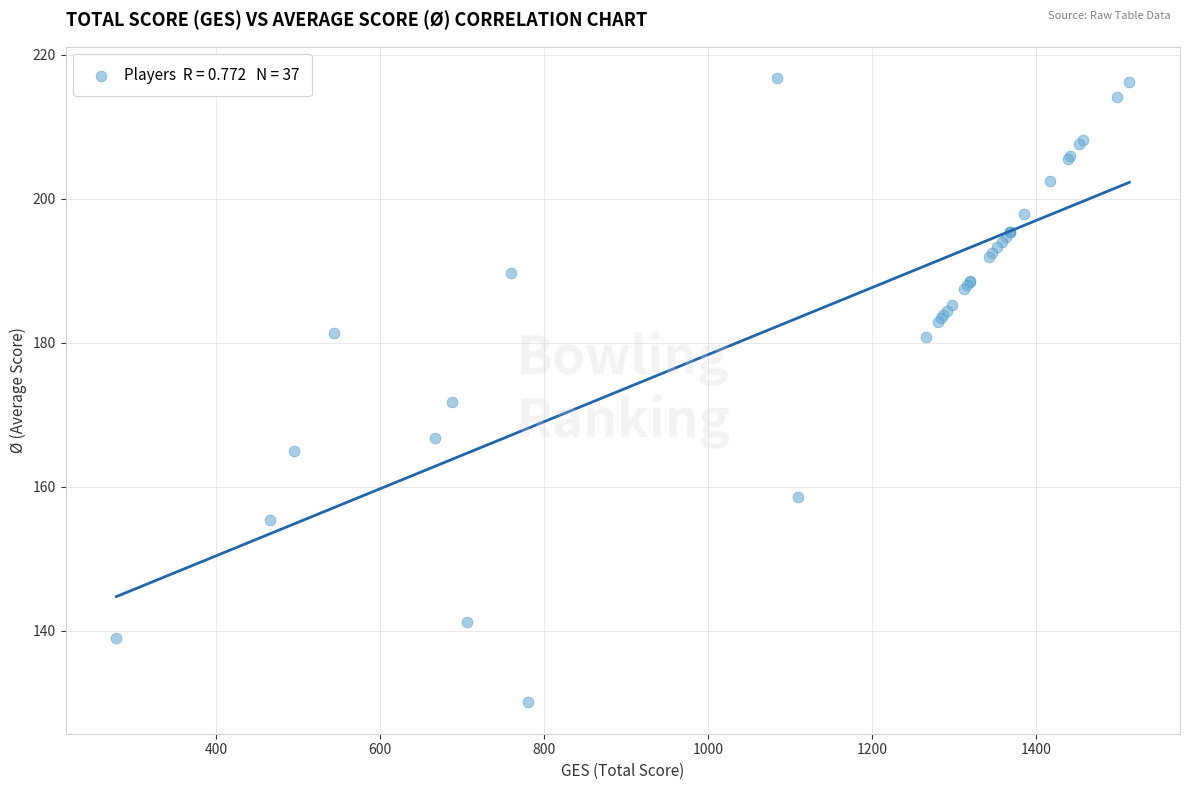

What Y value in the scatter plot is closest to 173?

171.8